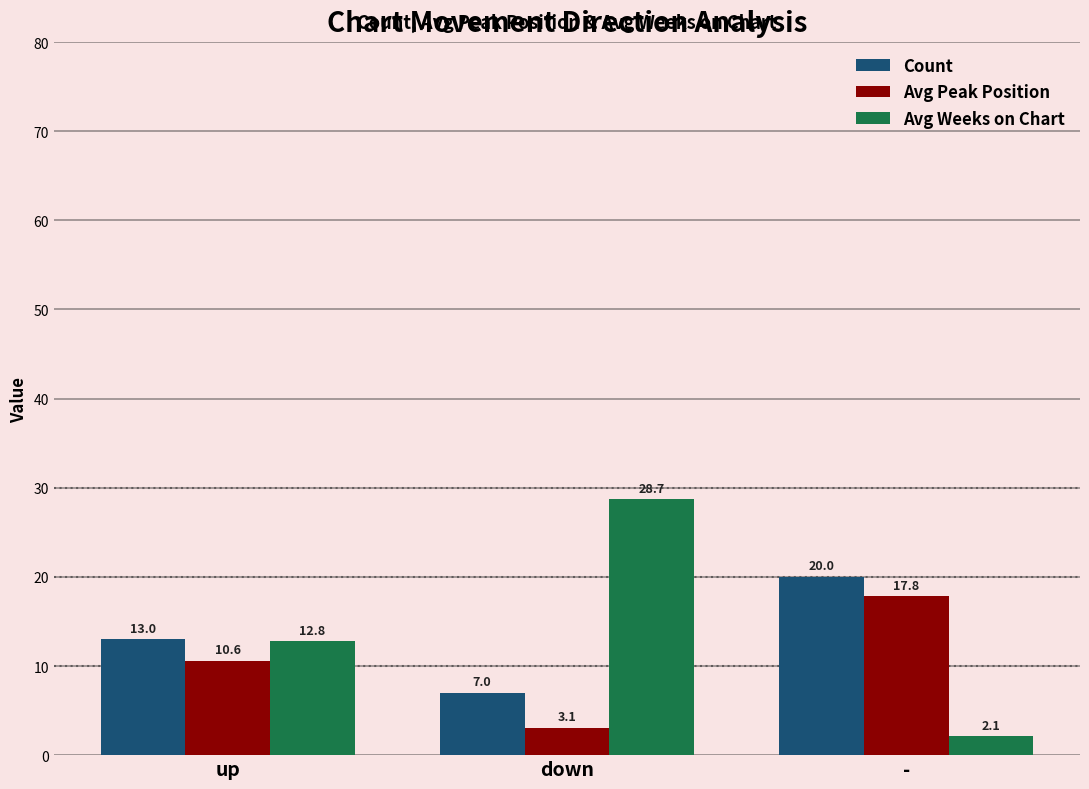

Reading left to right, what are all the values shown in this chart?

Count: 13.0	7.0	20.0
Avg Peak Position: 10.6	3.1	17.8
Avg Weeks on Chart: 12.8	28.7	2.1